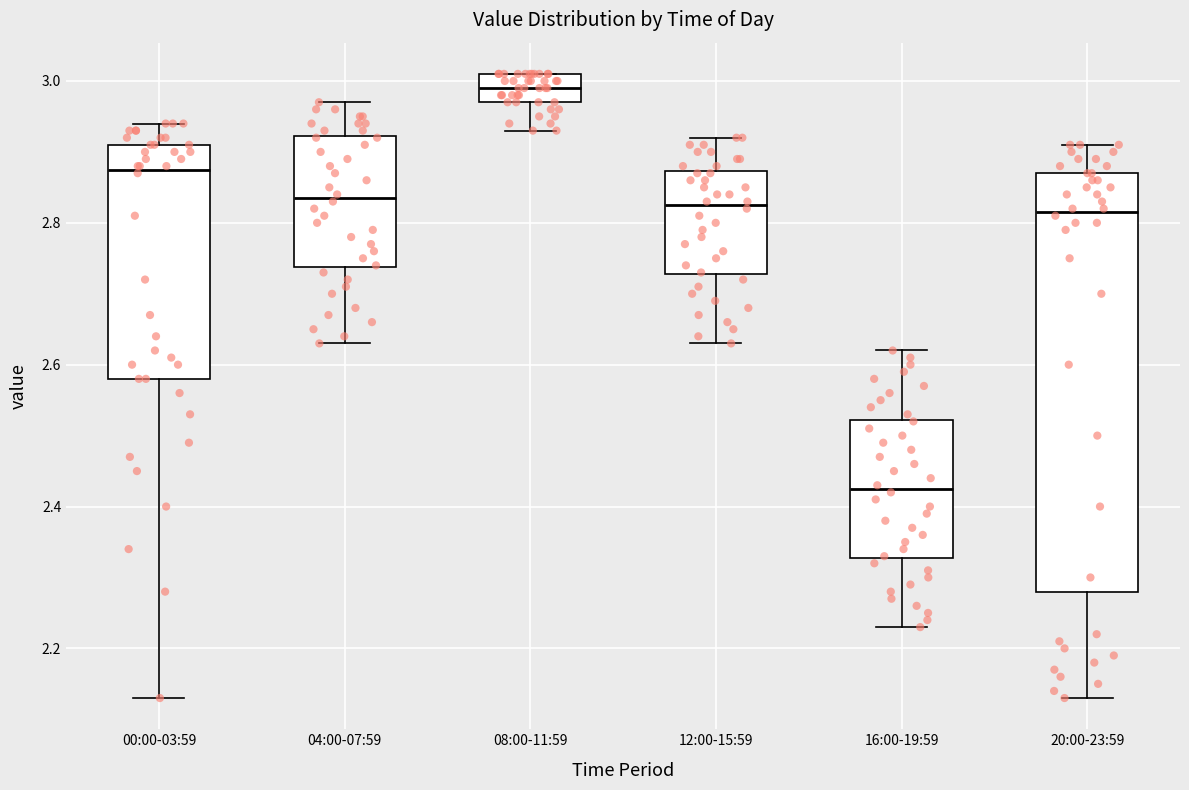

Which box has the highest median line?

08:00-11:59